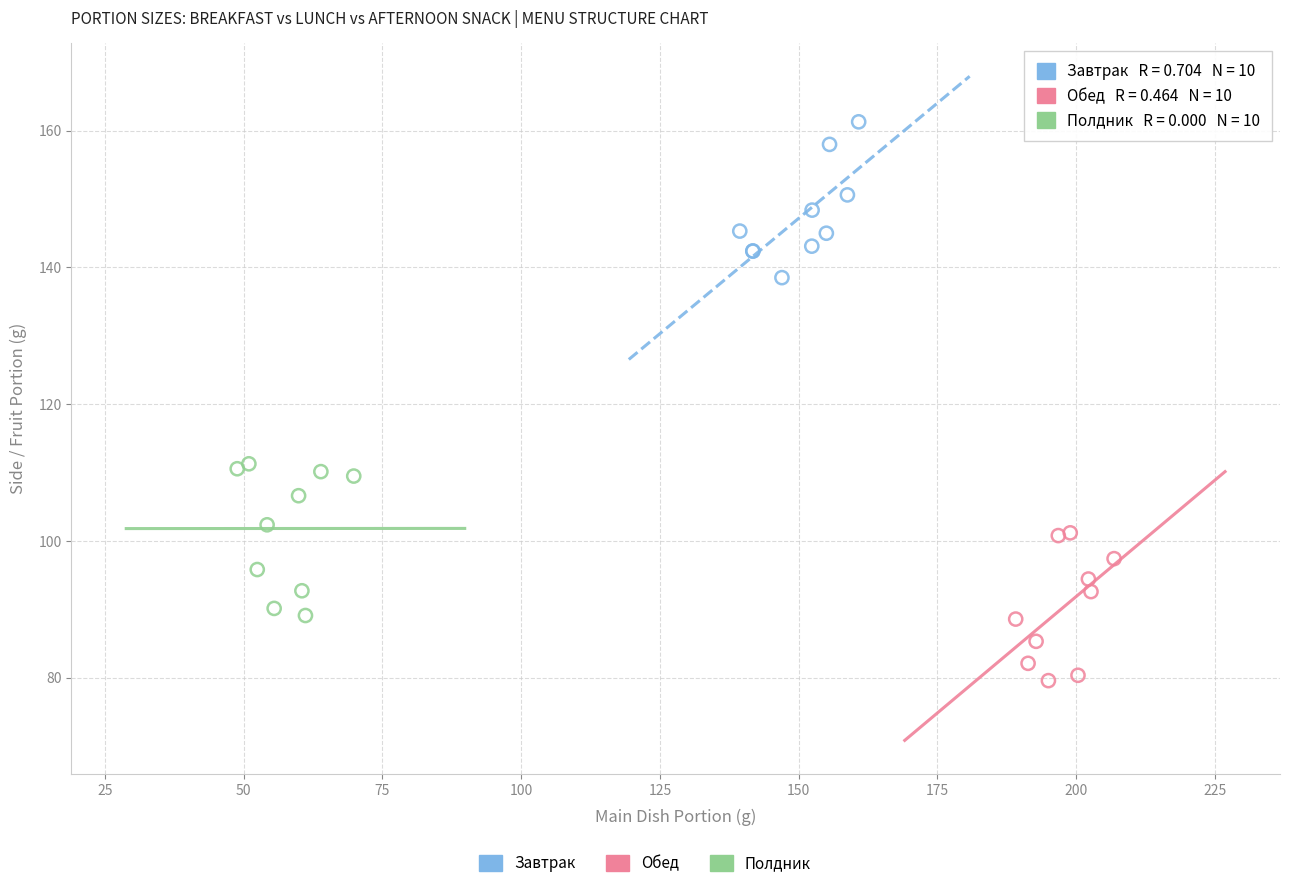

Which series reaches the minimum Y coordinate?

Обед